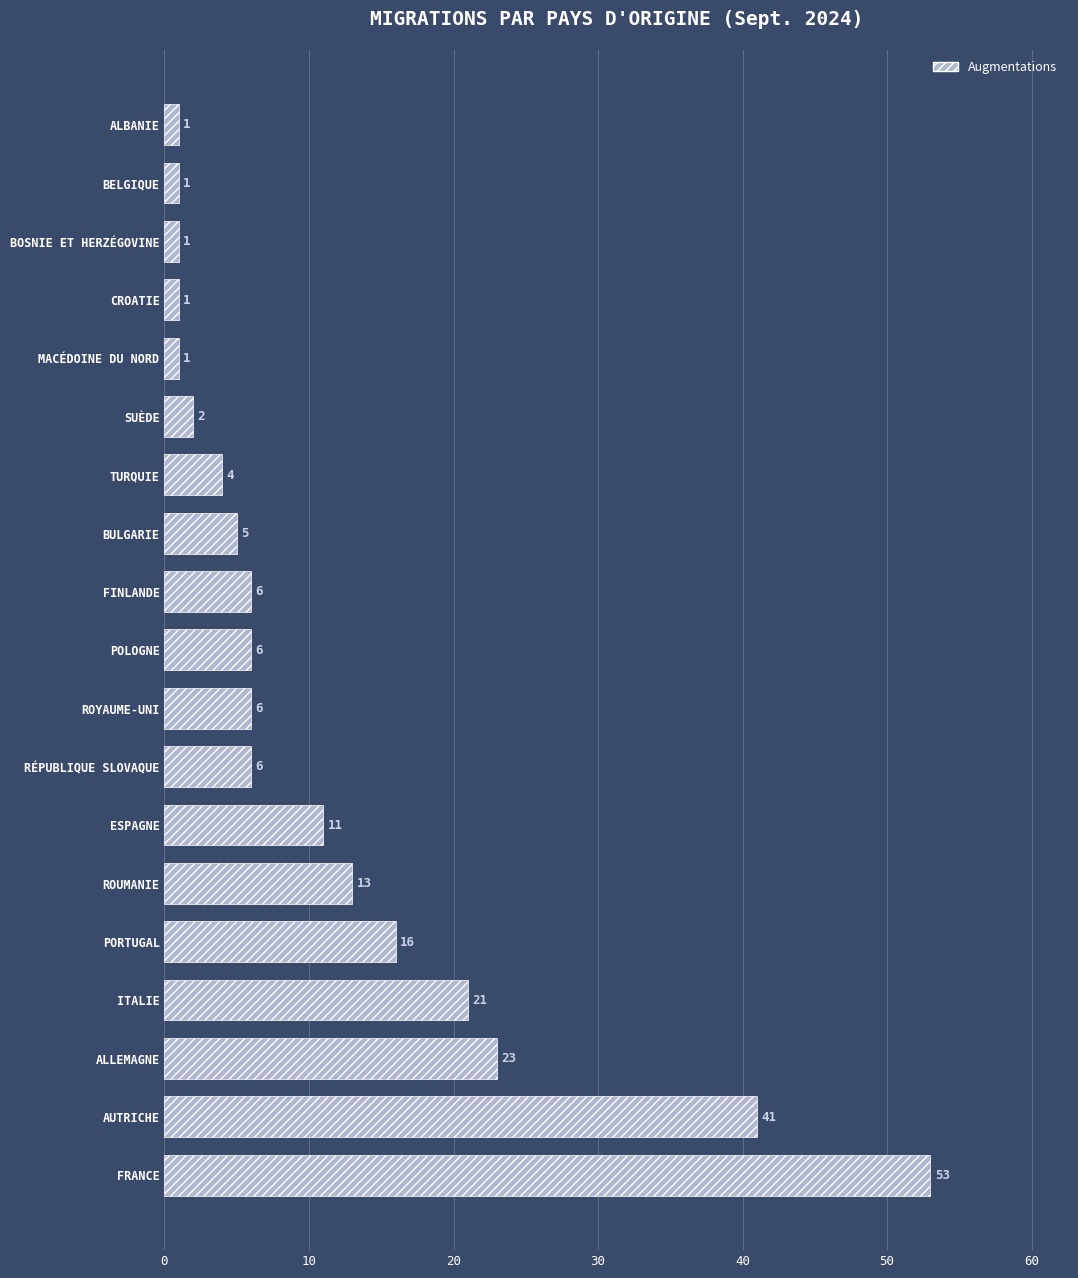

Are the bars grouped side by side (vs. stacked)?

No